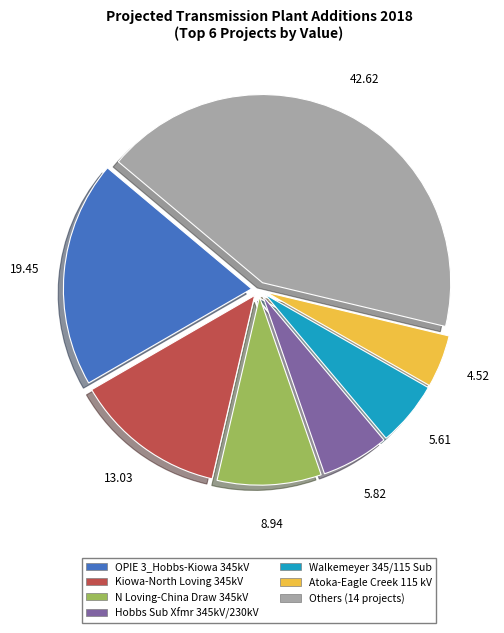

Is there any slice that represents more than half of the pie?

No